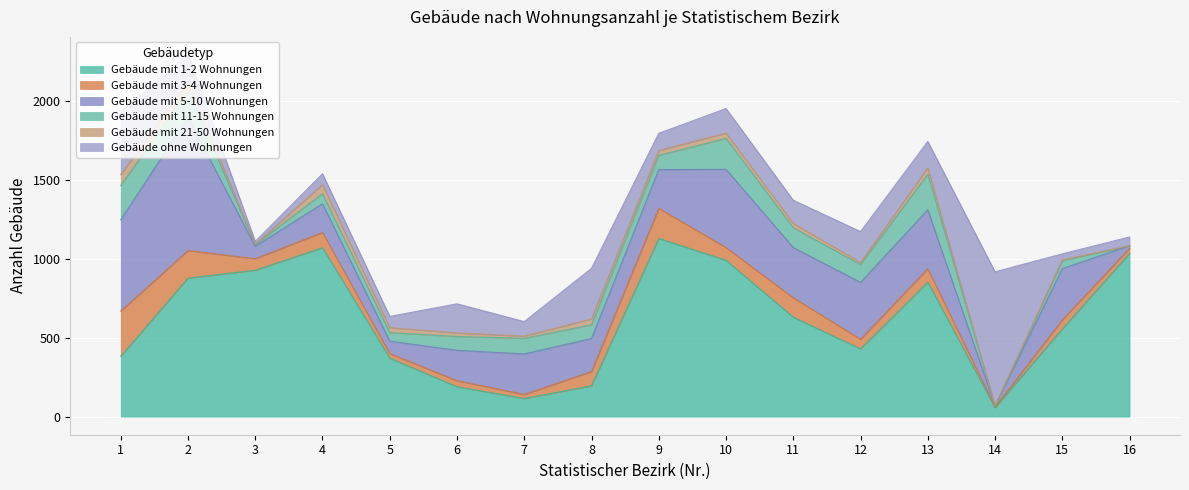

At which label does Gebäude mit 11-15 Wohnungen first exceed 90?

1